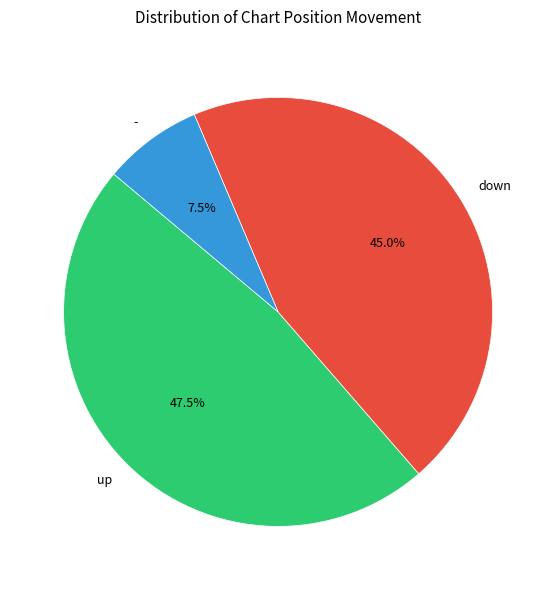

How many segments does this pie chart have?

3